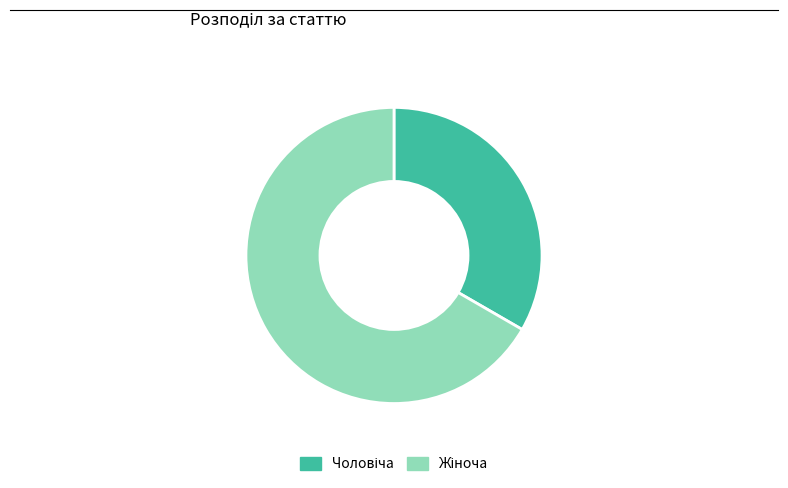

Is there a majority slice in this chart?

Yes